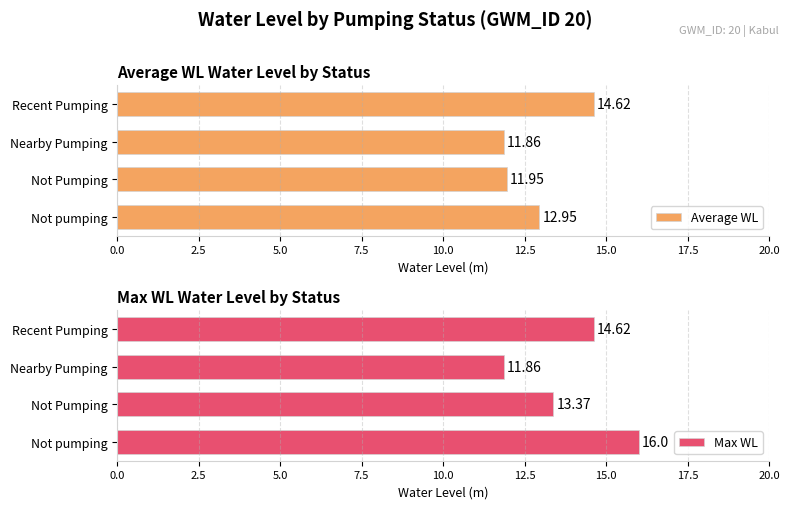

True or false: Average WL has a value of 11.9 at Nearby Pumping.

True